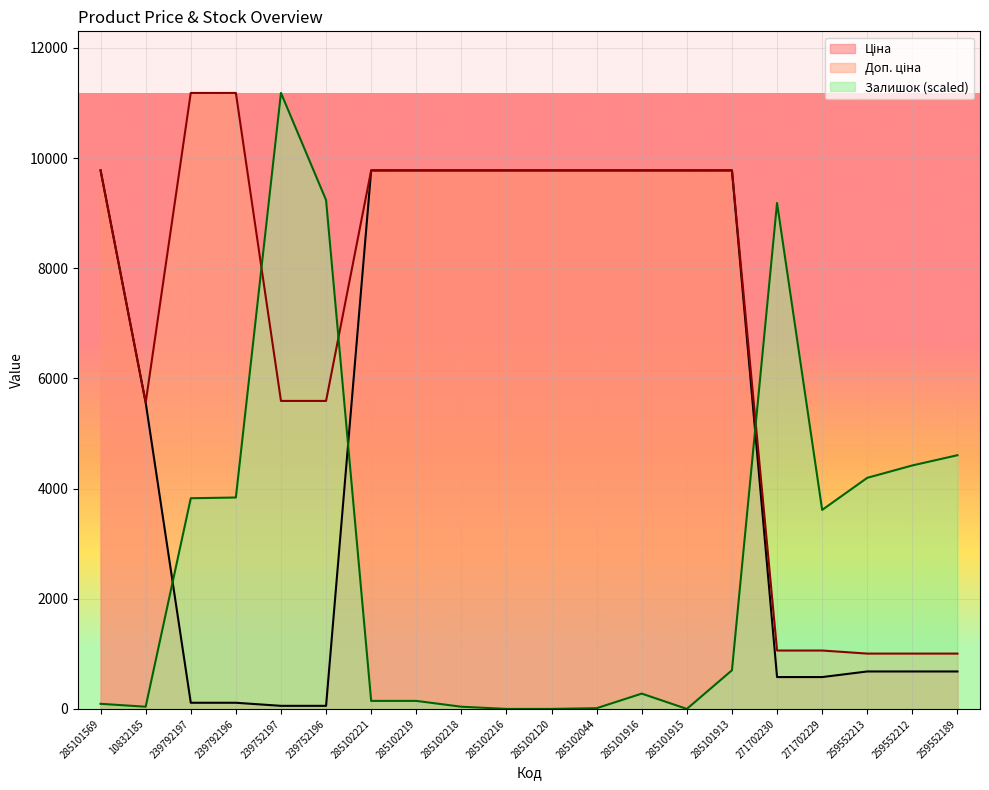

How many lines are shown in the chart?

3